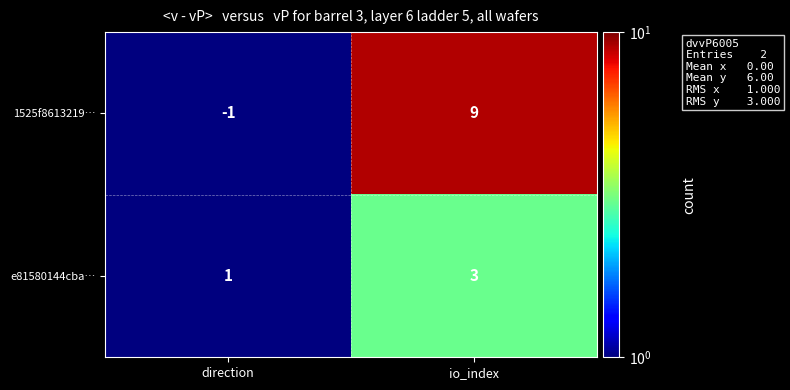

Reading left to right, what are all the values shown in this chart?

1525f8613219…: direction=-1	io_index=9
e81580144cba…: direction=1	io_index=3